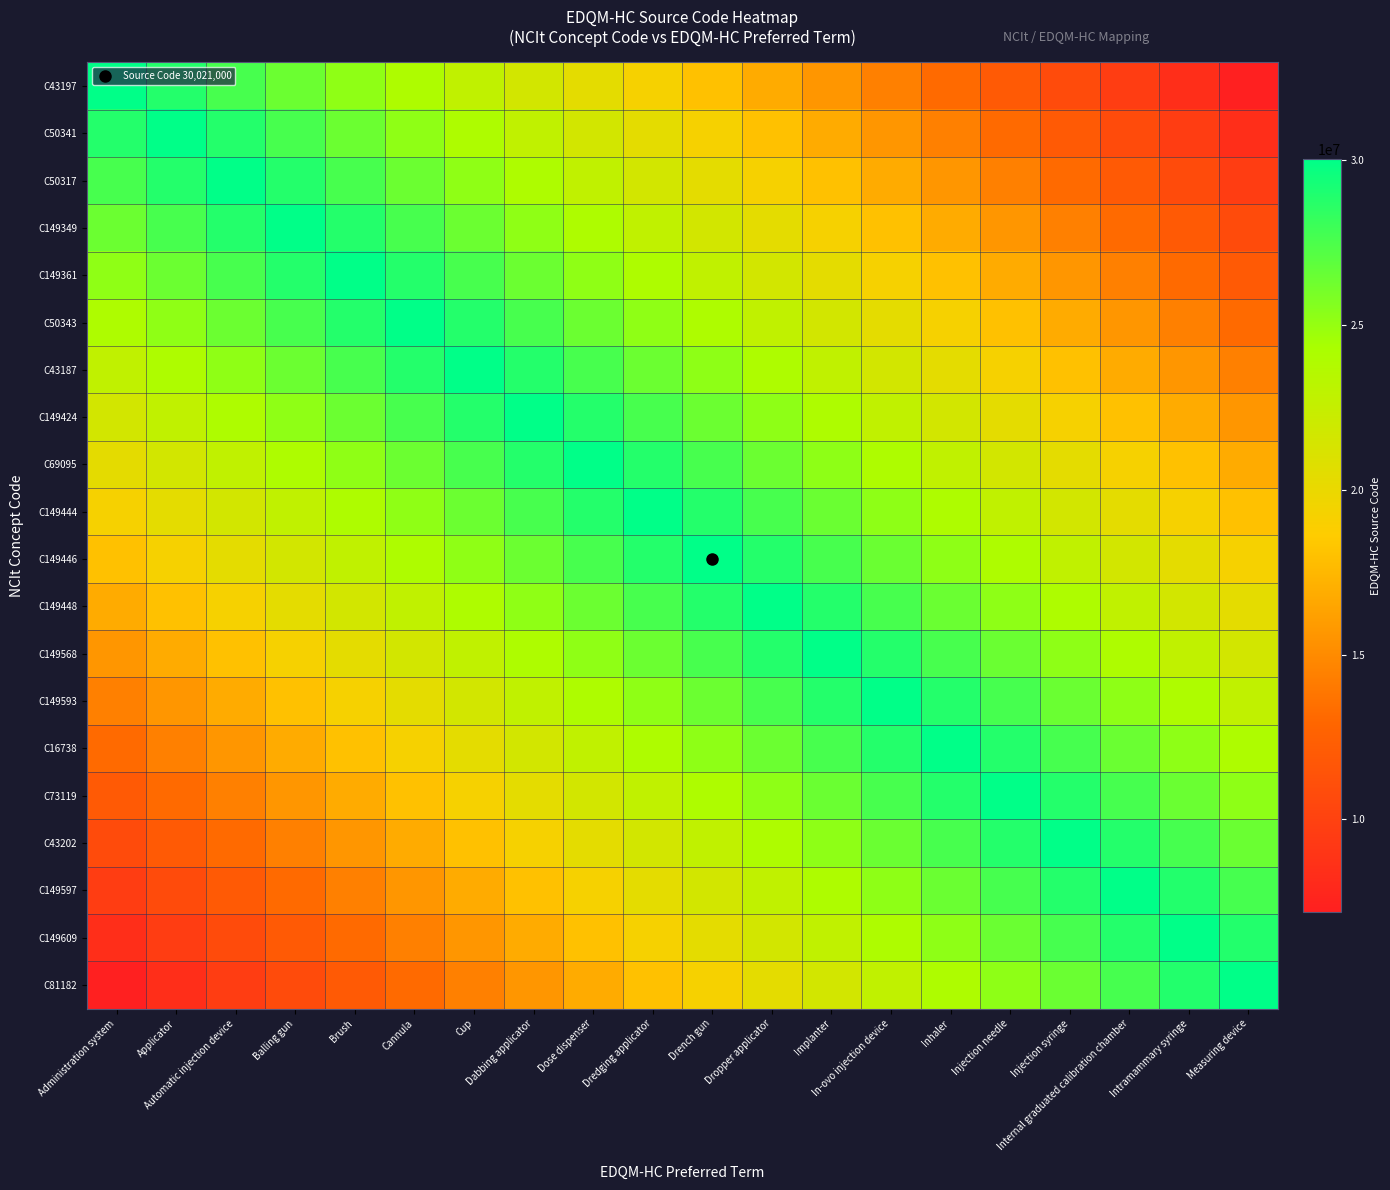

At which category is the sum across all series the highest?

Drench gun